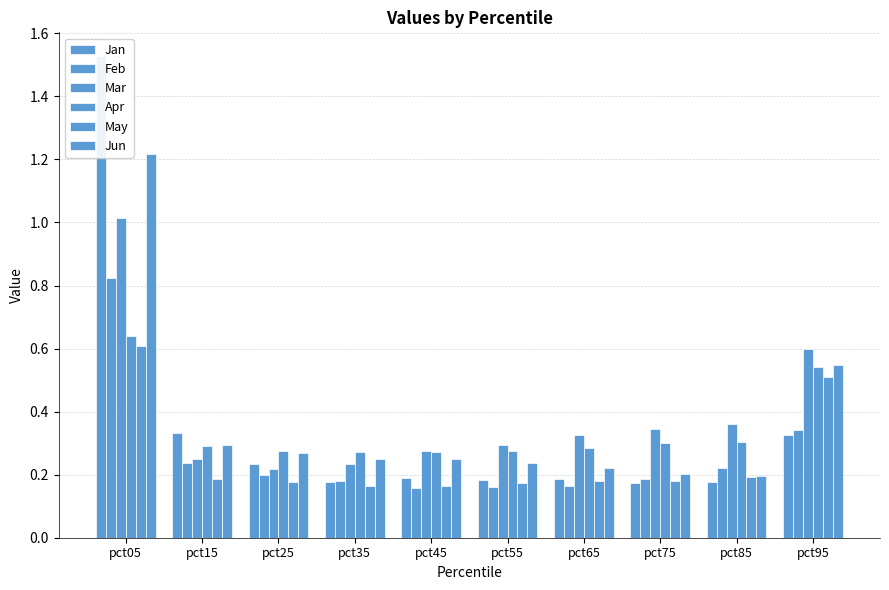

Is the value of Jan at pct15 greater than the value of Feb at pct85?

Yes